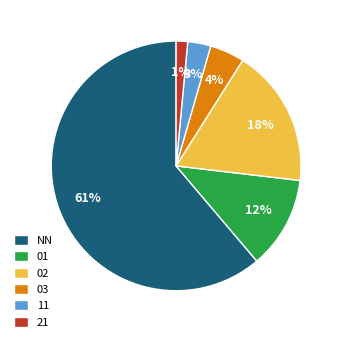

To the nearest percent, what portion does 11 represent?

3%